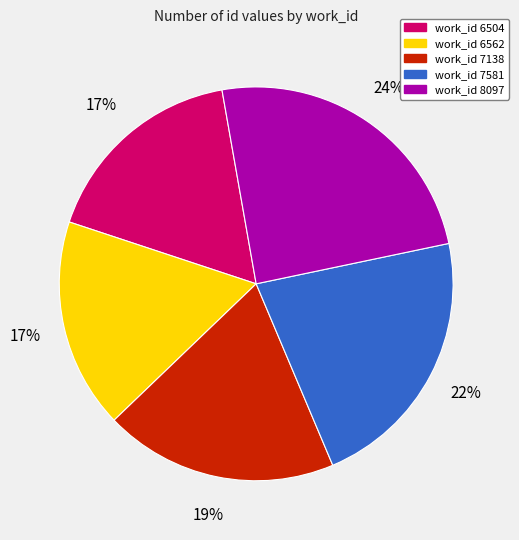

Does any single category account for the majority?

No